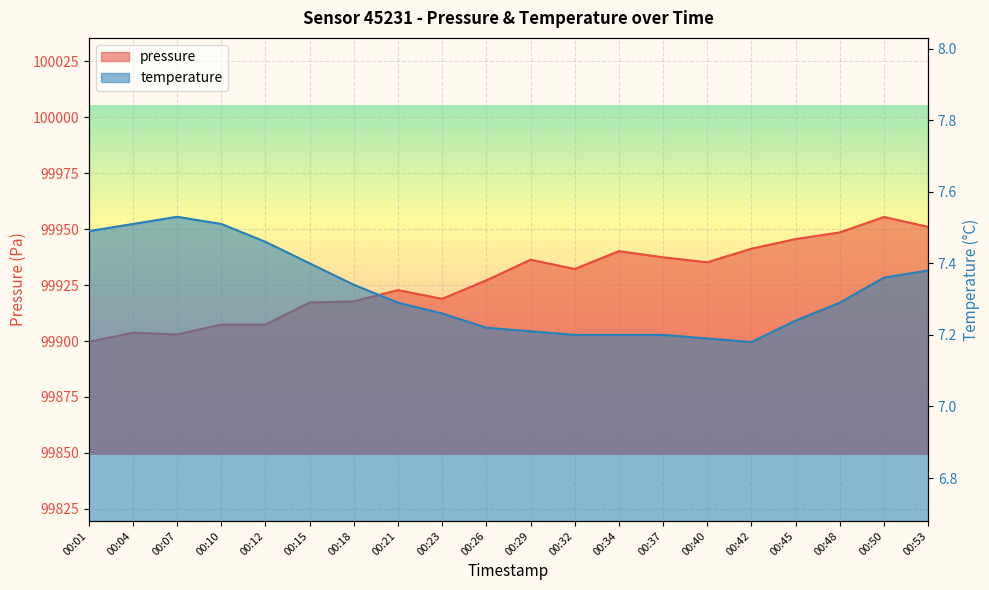

Which series has the largest range (max minus min)?

pressure